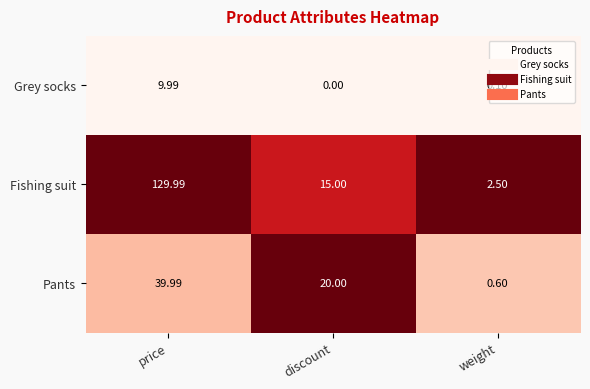

At which label is Fishing suit closest to 66?

discount